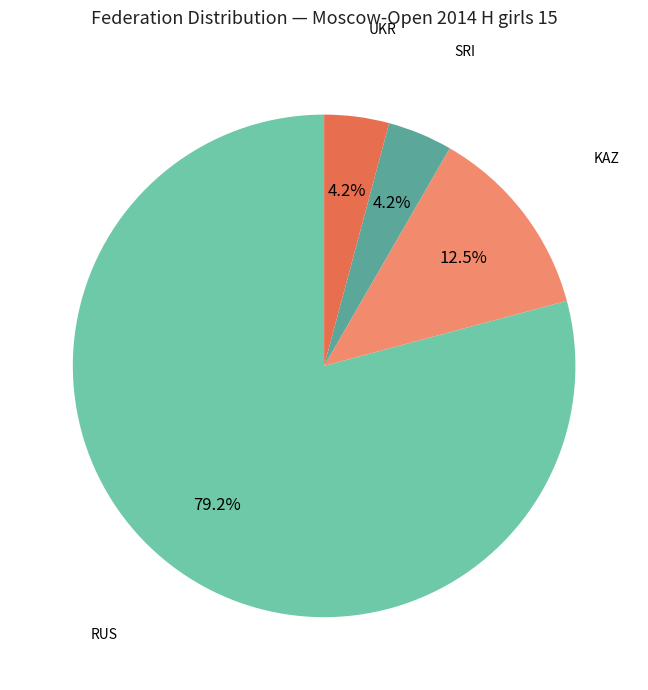

Is there a majority slice in this chart?

Yes